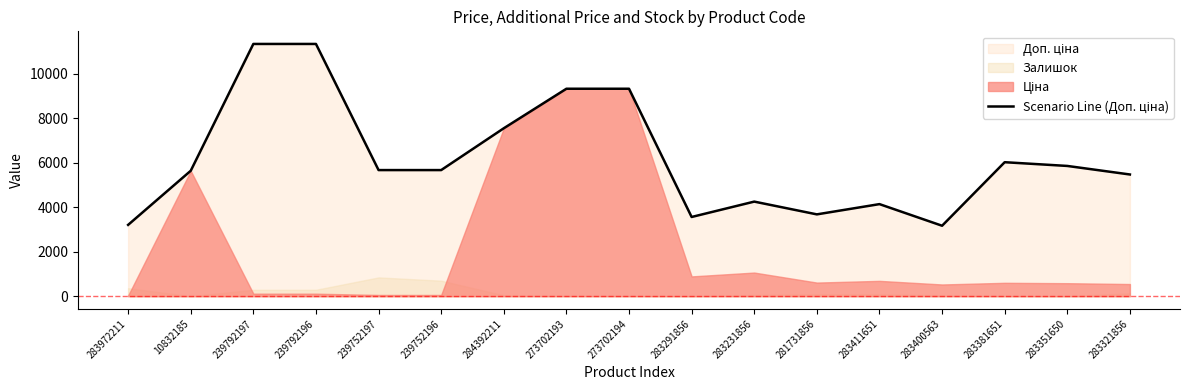

Does the chart display data point markers on the line(s)?

No